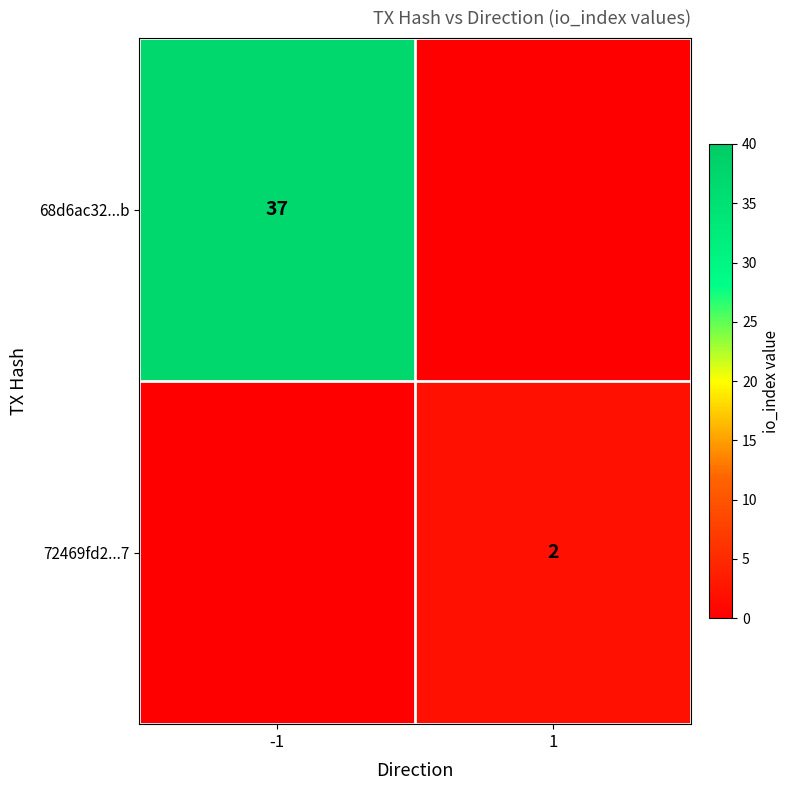

Which category has the lowest value across all series?

1